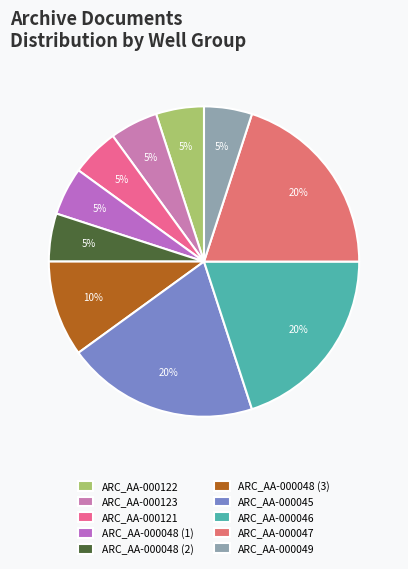

To the nearest percent, what percentage of the pie is ARC_AA-000047?

20%